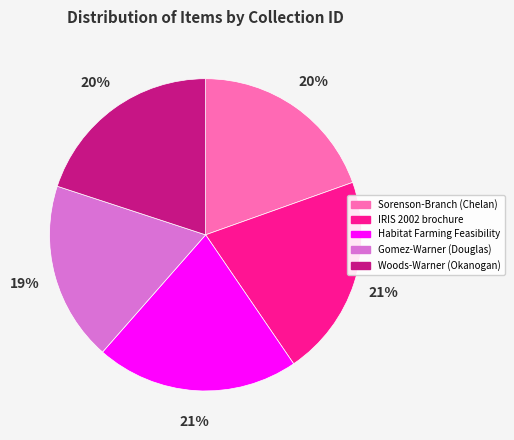

Count the number of slices in the pie.

5